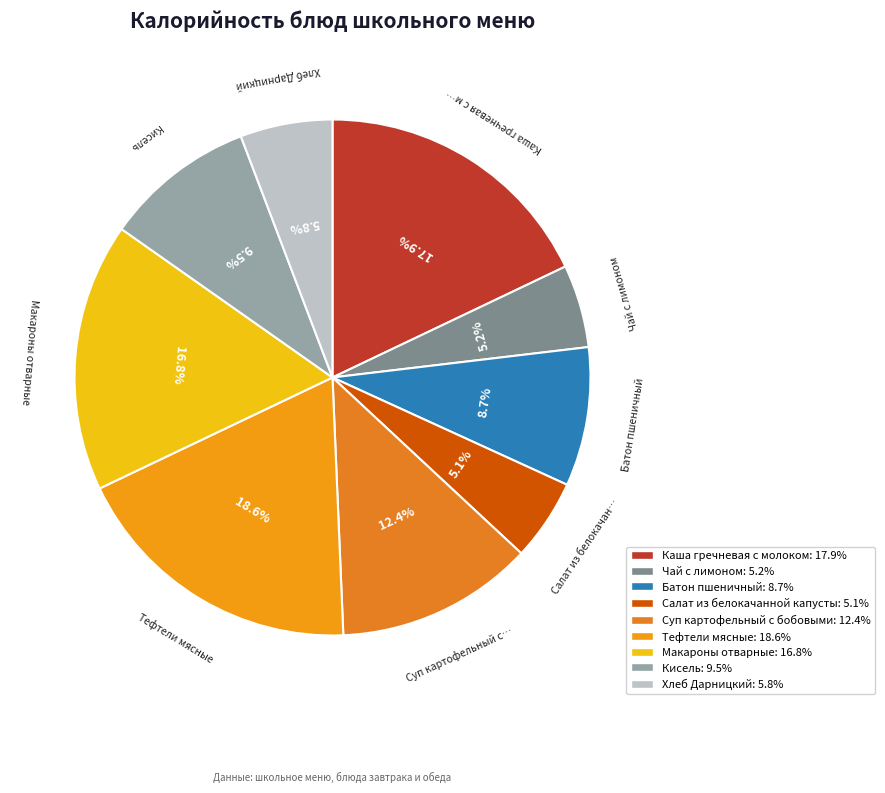

To the nearest percent, what is the combined percentage of Батон пшеничный and Макароны отварные?

26%